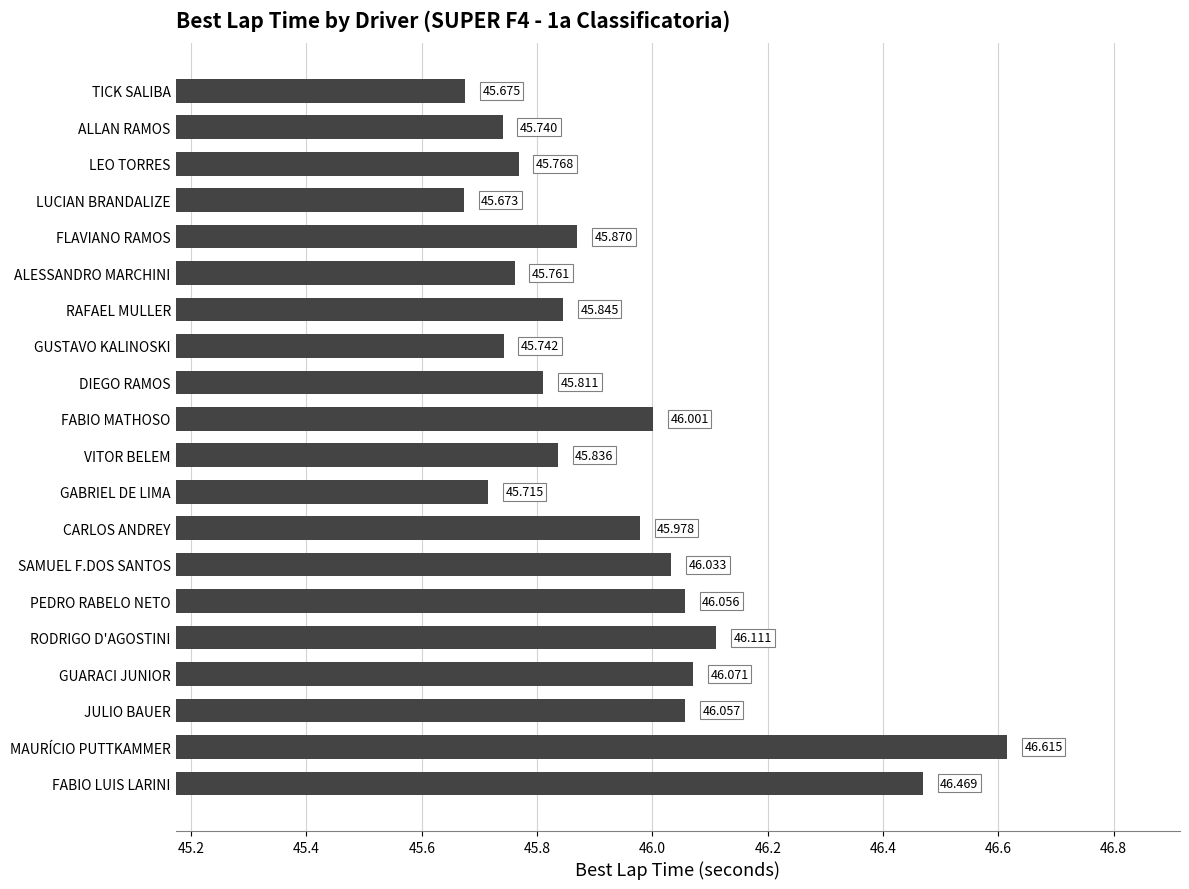

At which label is the value closest to 46?

FABIO MATHOSO